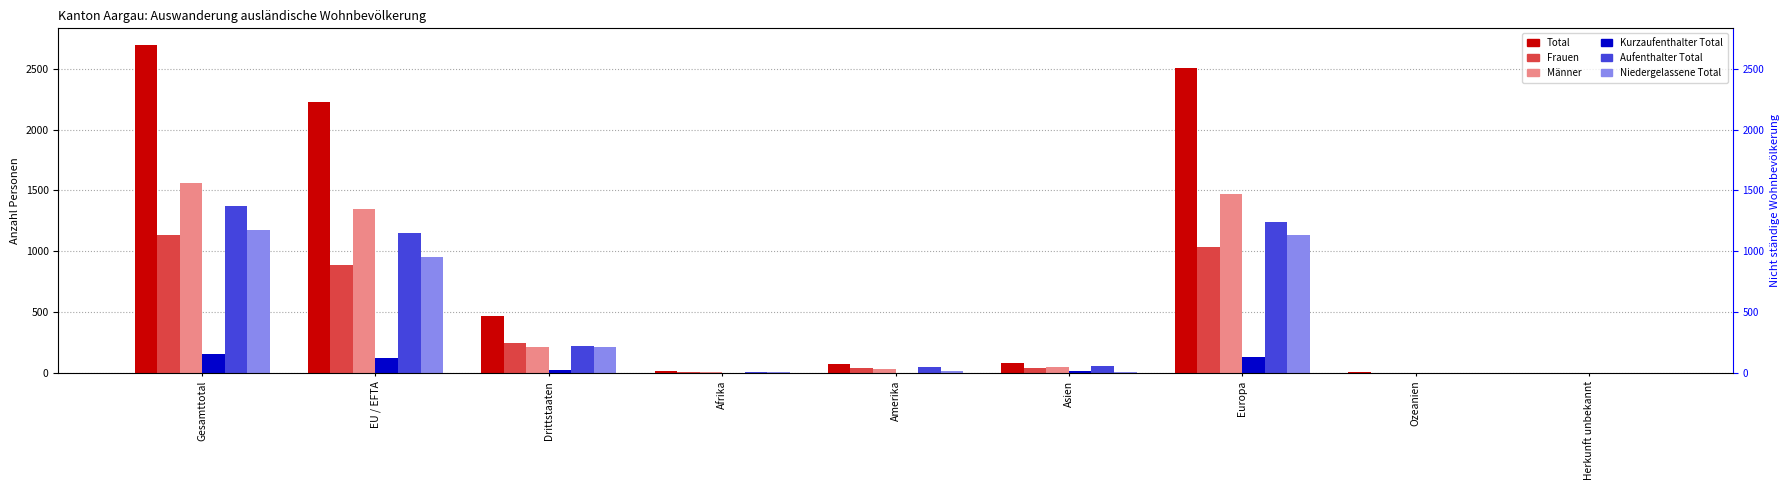

What is the sum of all Kurzaufenthalter Total values?

462